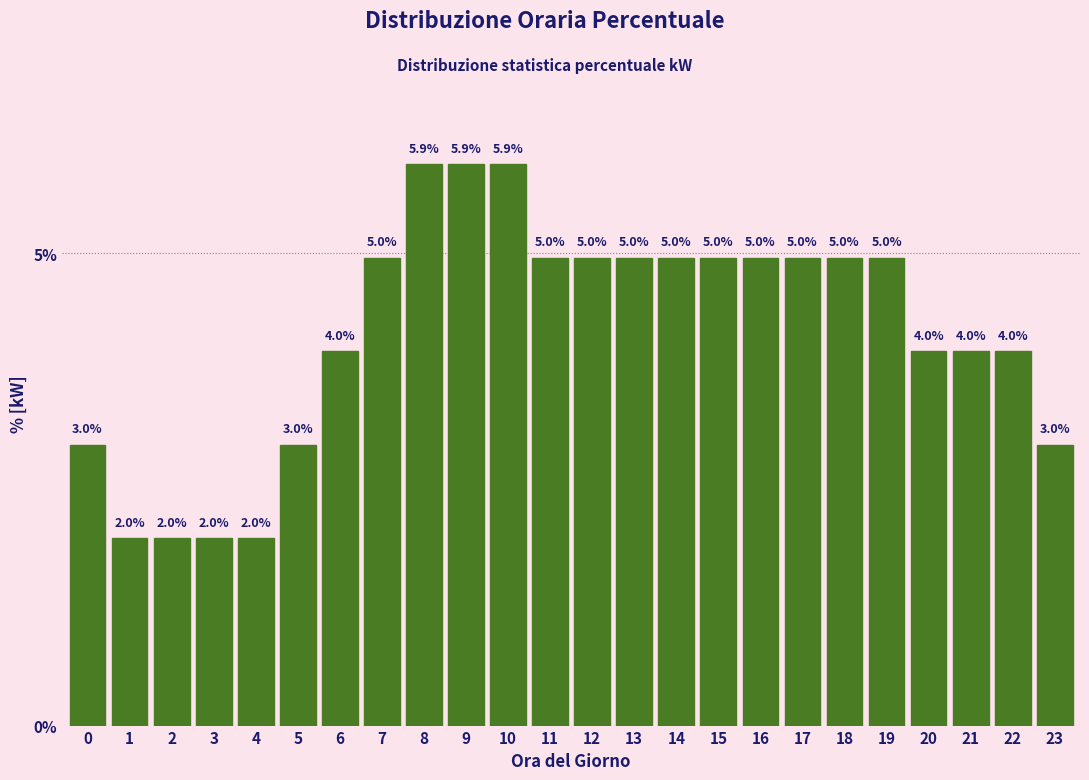

Reading right to left, what are all the values shown in this chart?

23=3.0	22=4.0	21=4.0	20=4.0	19=5.0	18=5.0	17=5.0	16=5.0	15=5.0	14=5.0	13=5.0	12=5.0	11=5.0	10=5.9	9=5.9	8=5.9	7=5.0	6=4.0	5=3.0	4=2.0	3=2.0	2=2.0	1=2.0	0=3.0